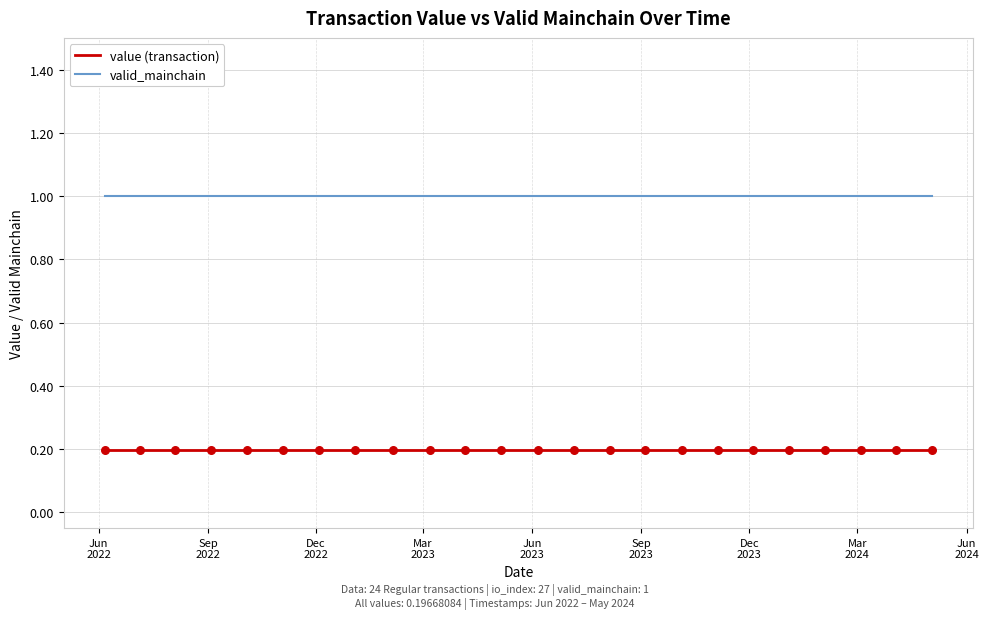

True or false: value (transaction) and valid_mainchain intersect in this chart.

False